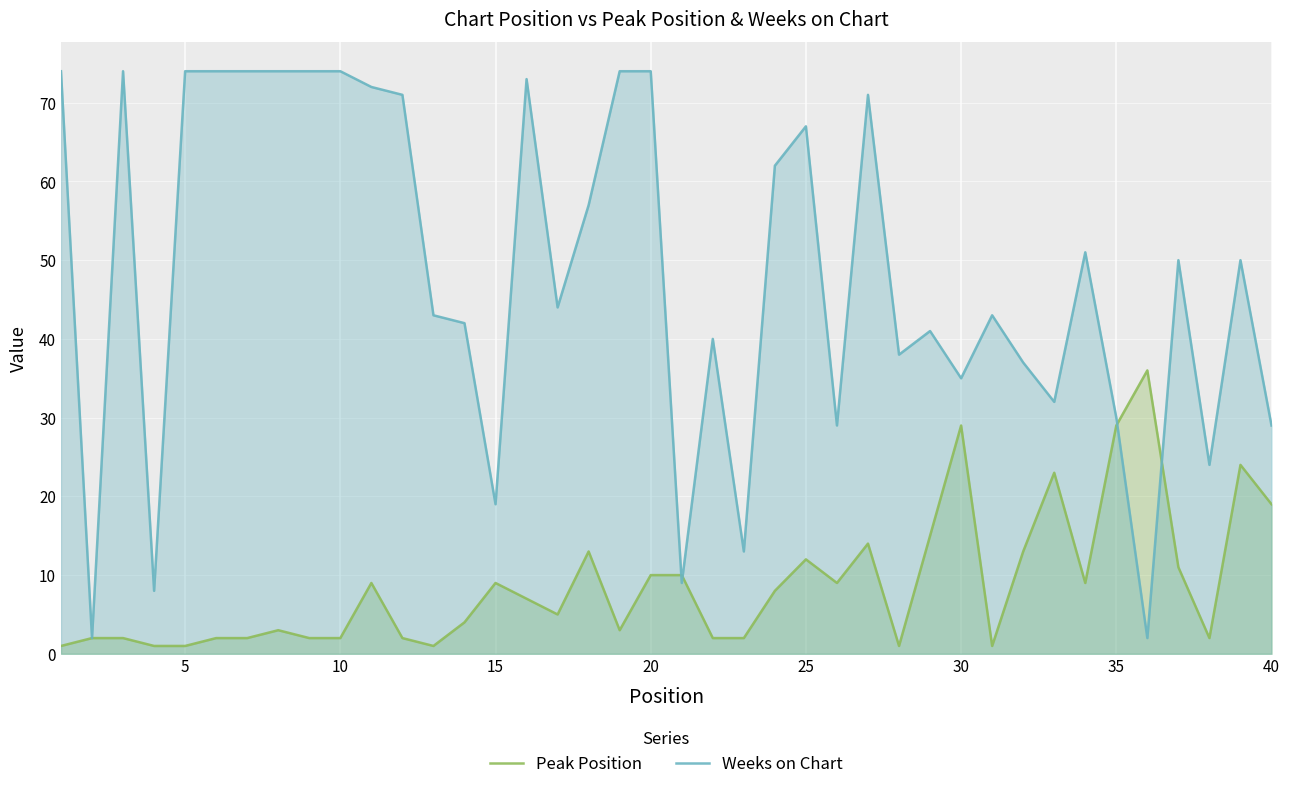

Rank the series at 20 from lowest to highest value.

Peak Position, Weeks on Chart